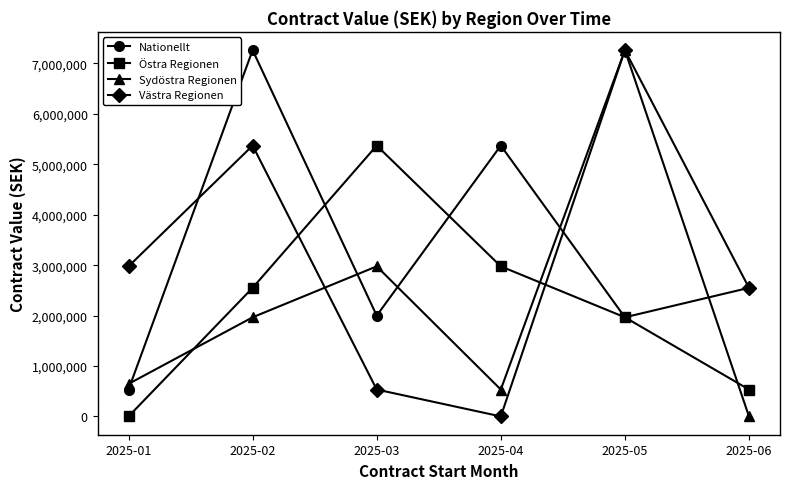

What is the difference between the highest and lowest values at 2025-03?

4837928